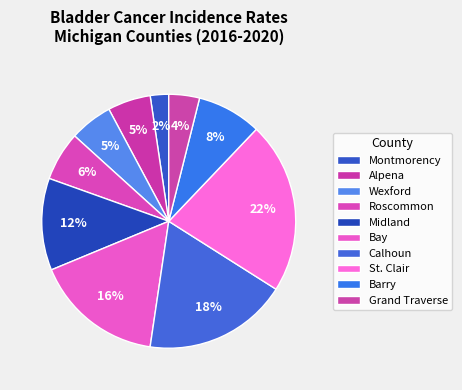

Does Grand Traverse represent more than half of the total?

No